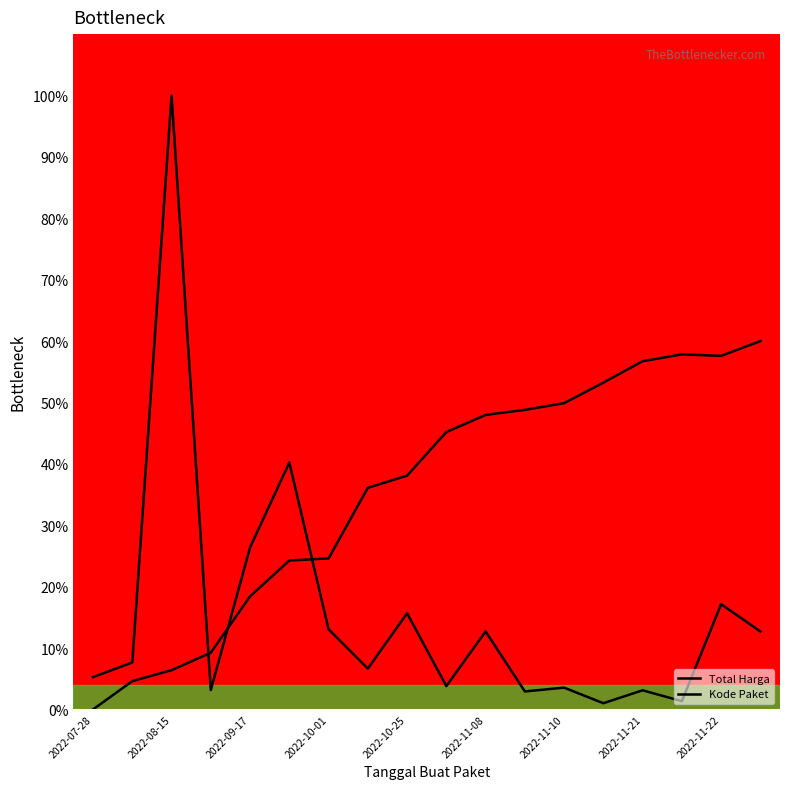

Is the value of Total Harga at 16 greater than the value of Kode Paket at 15?

No